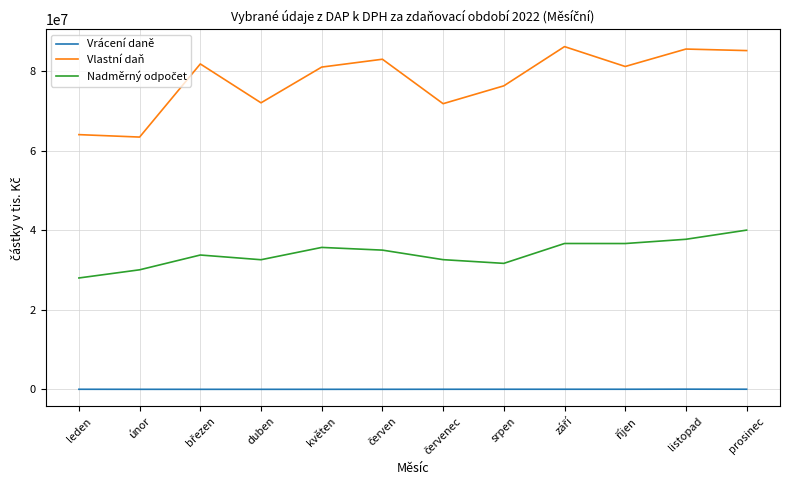

Which series has the widest spread of values?

Vlastní daň